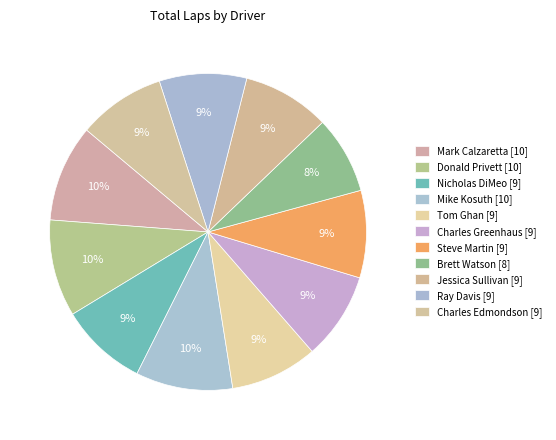

How many slices are in this pie chart?

11